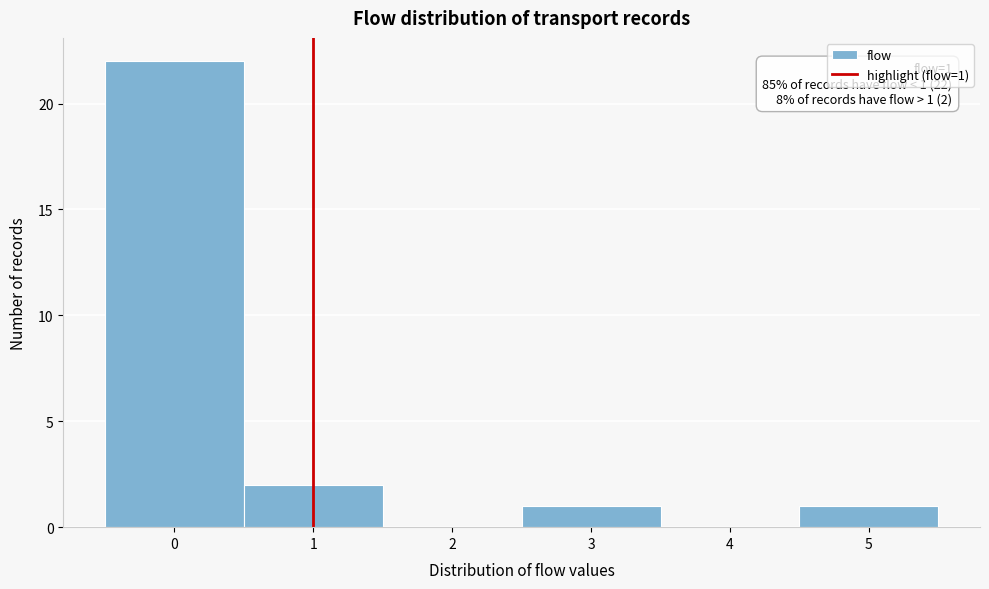

Over which range of the x-axis is the bar tallest?

-0.5 to 0.5